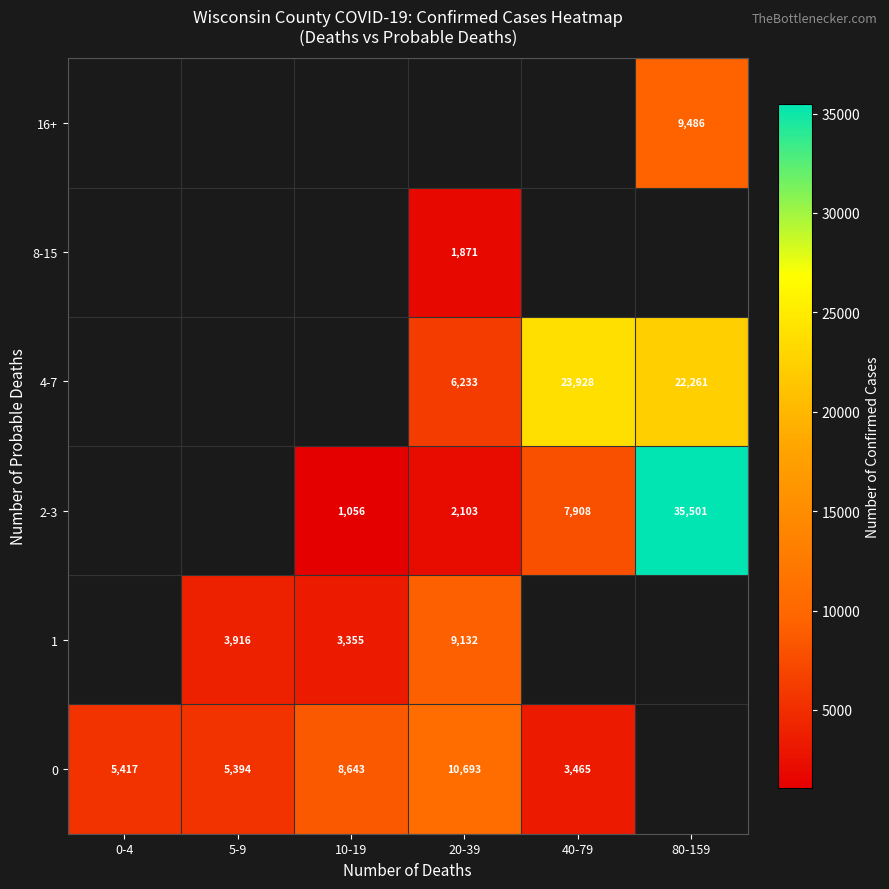

The 1 series shows 1534 at 5-9. True or false?

False